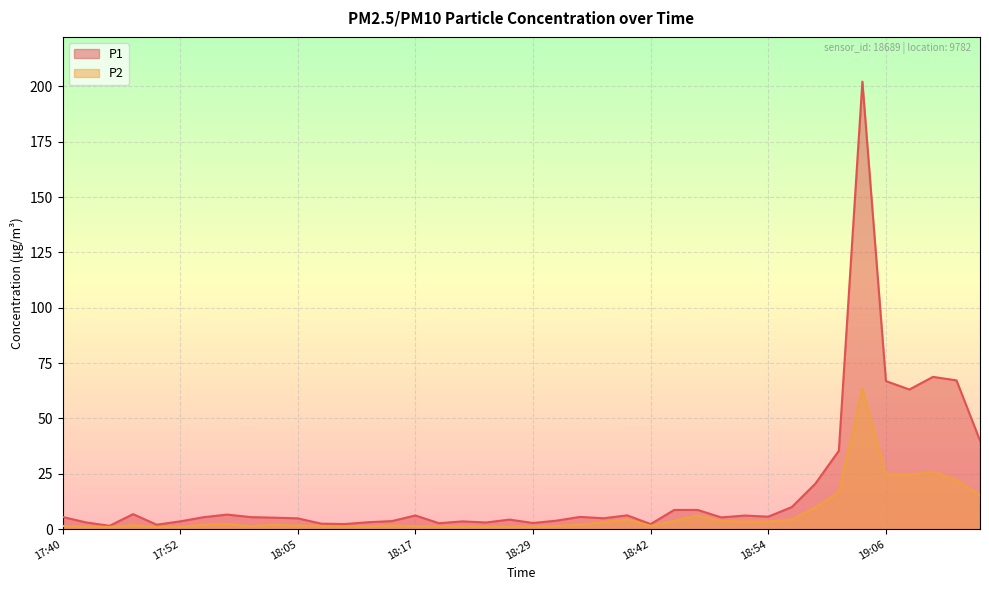

True or false: P1 has a value of 4.9 at 18:37.

True